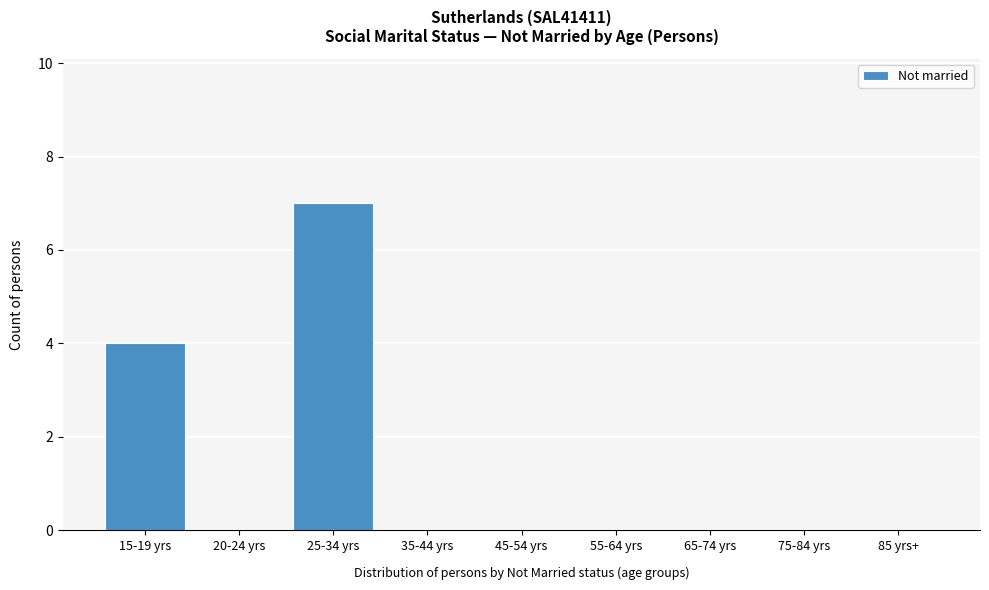

Reading left to right, what are all the values shown in this chart?

15-19 yrs=4	20-24 yrs=0	25-34 yrs=7	35-44 yrs=0	45-54 yrs=0	55-64 yrs=0	65-74 yrs=0	75-84 yrs=0	85 yrs+=0